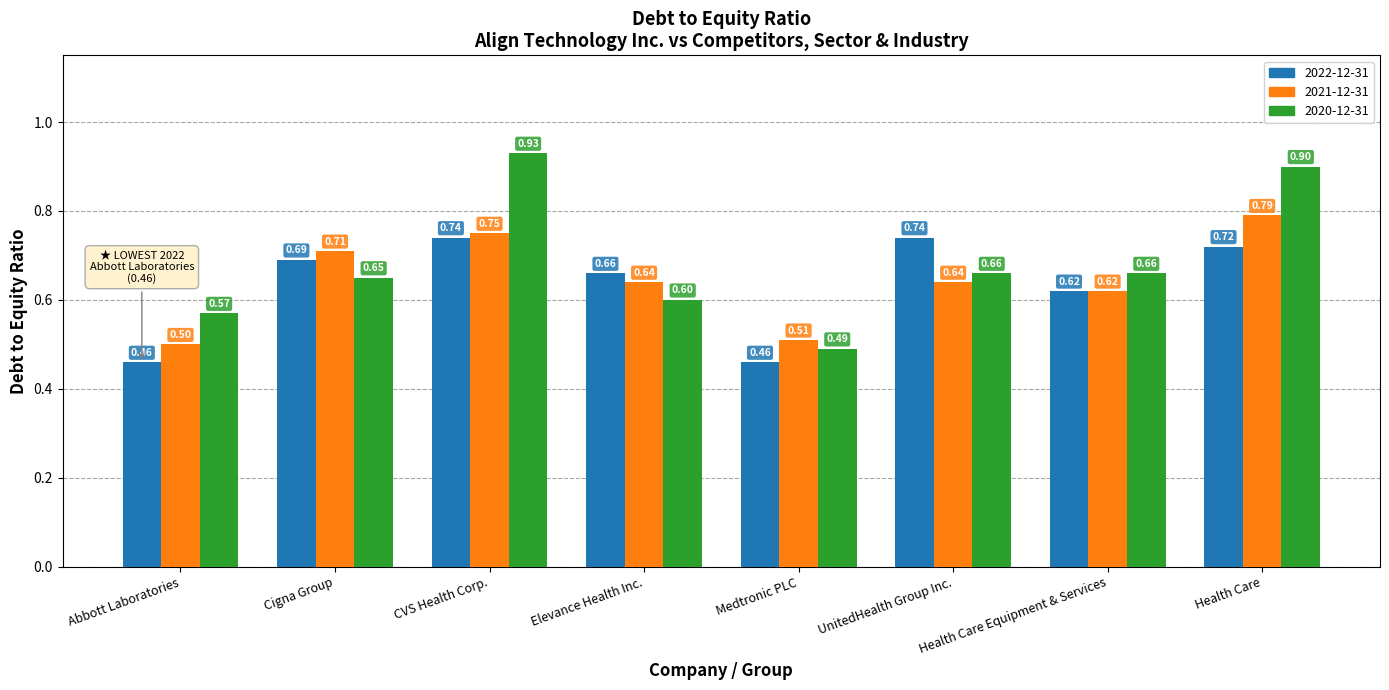

What are all the series names shown in the legend?

2022-12-31, 2021-12-31, 2020-12-31